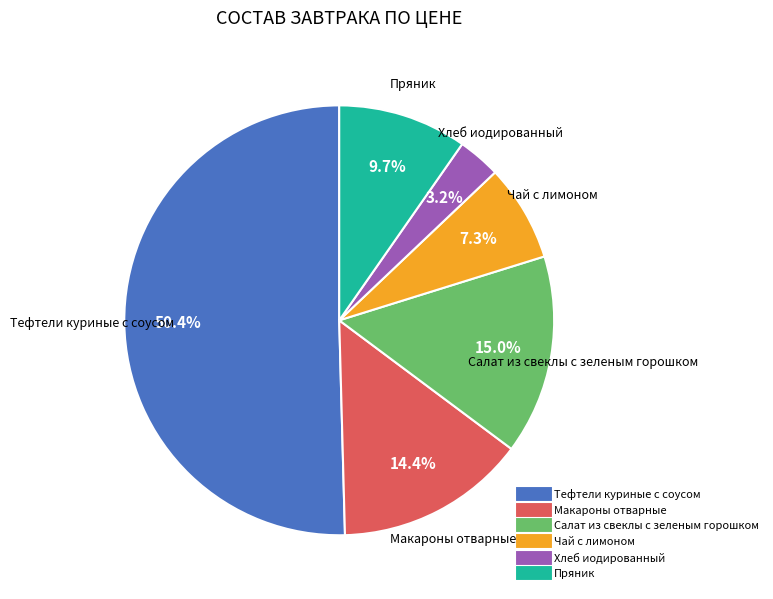

What is the largest slice in the pie chart?

Тефтели куриные с соусом